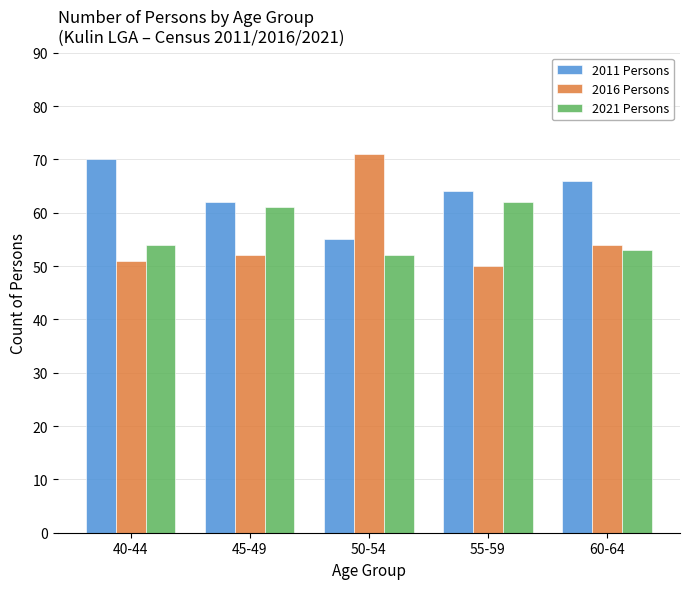

Reading right to left, extract all data points from this chart.

2011 Persons: 66	64	55	62	70
2016 Persons: 54	50	71	52	51
2021 Persons: 53	62	52	61	54